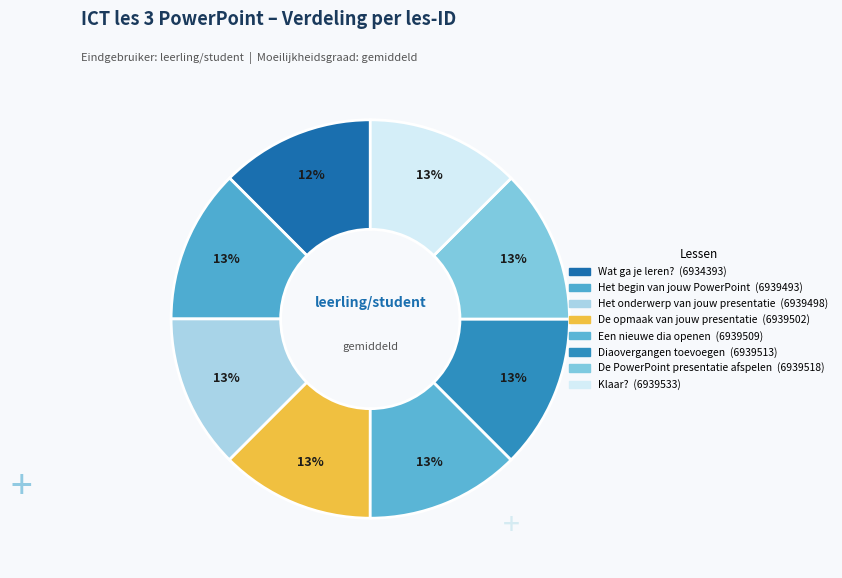

How many slices are in this pie chart?

8